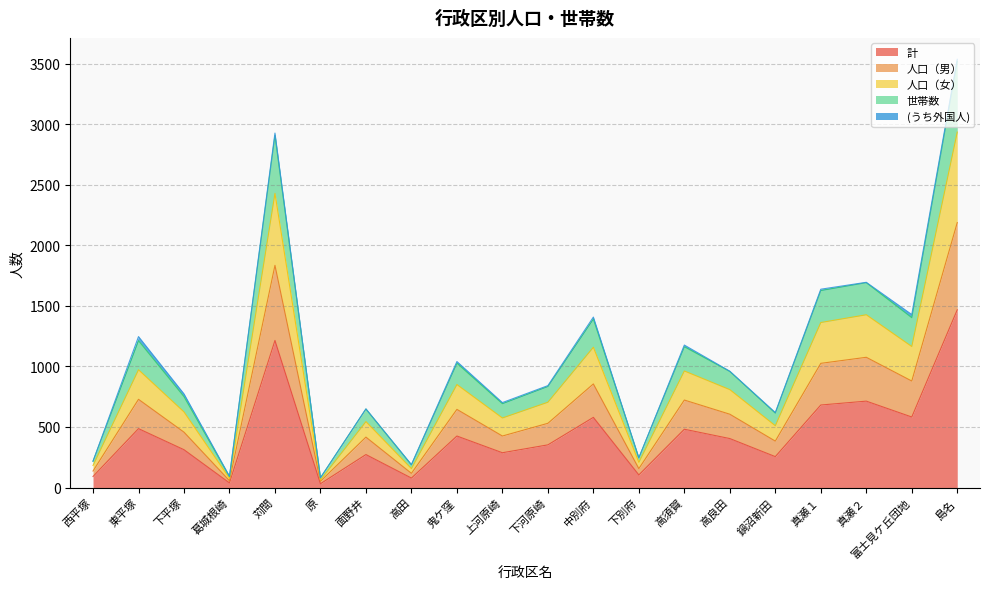

What is the value of the 計 point at the 7th from the left?

272